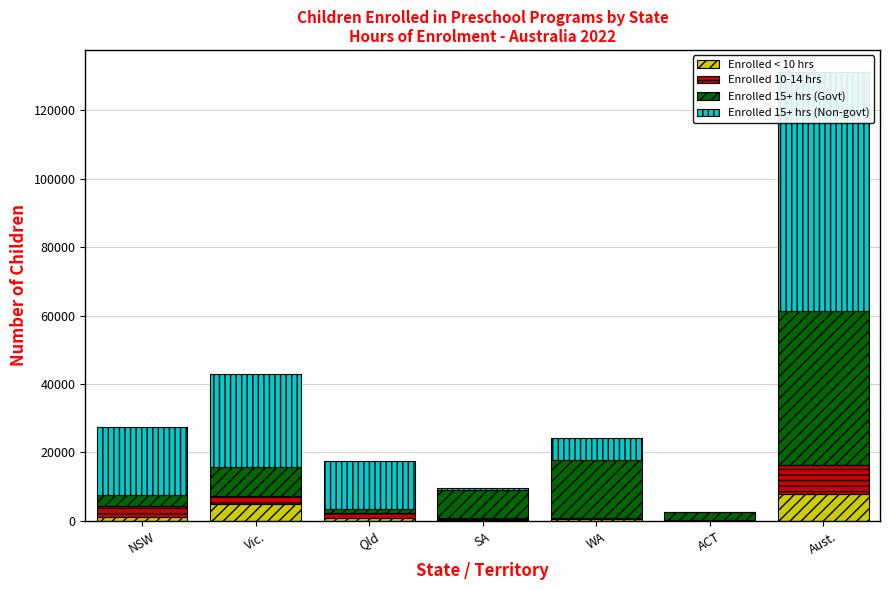

Which series has the largest total across all categories?

Enrolled 15+ hrs (Non-govt)